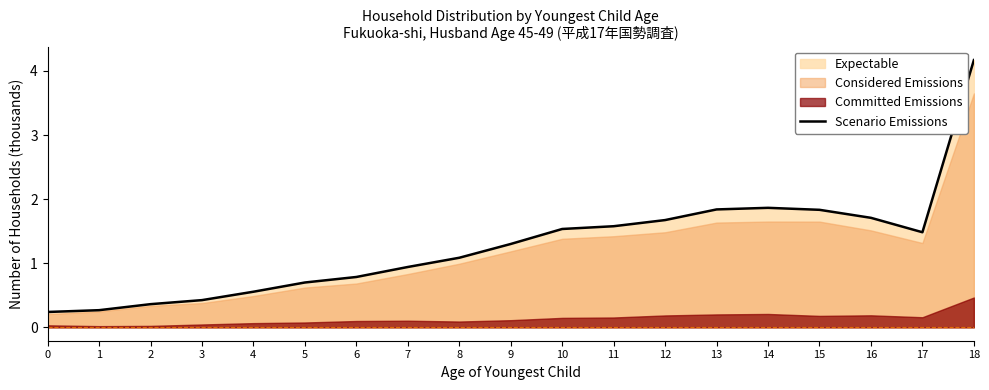

How many interior local peaks (higher than both neighbors) does the data have?

1